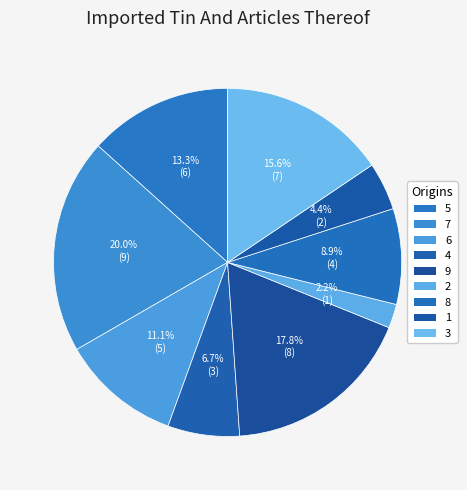

Count the number of slices in the pie.

9